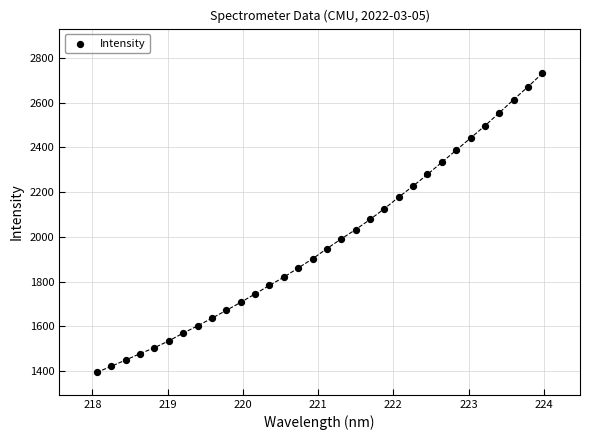

What is the range of X values (max minus min)?

5.9